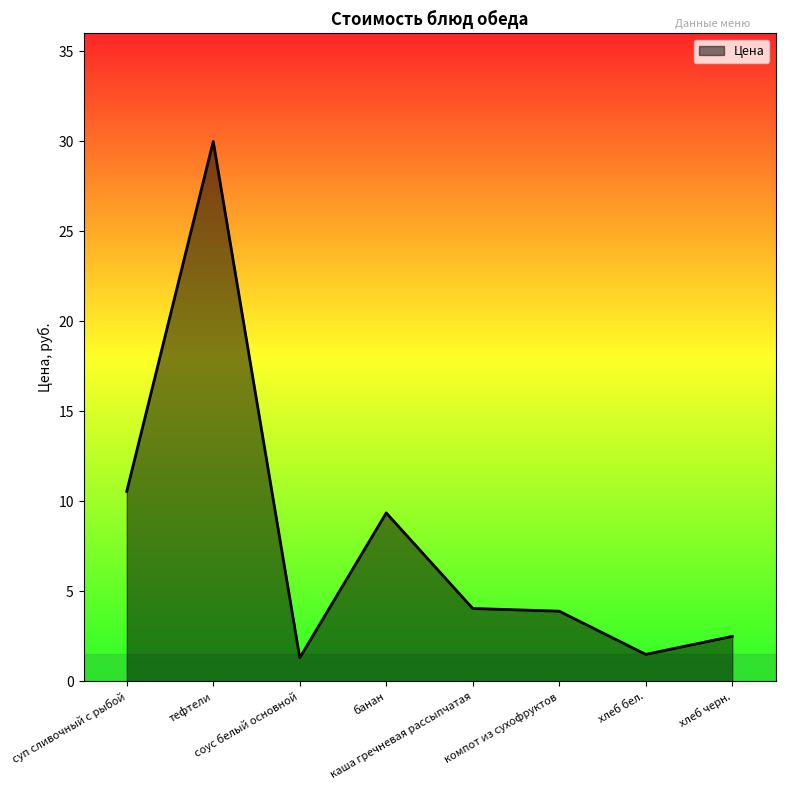

Where is the first local maximum?

тефтели